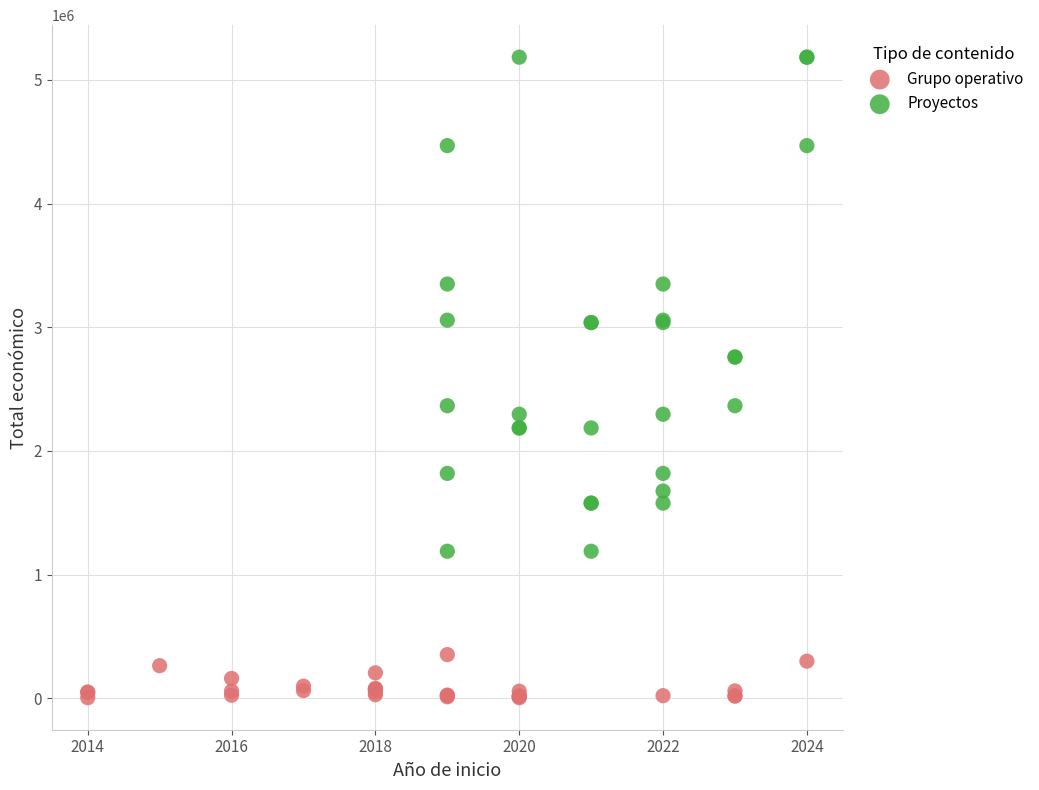

Which series has the largest Y range (max minus min)?

Proyectos